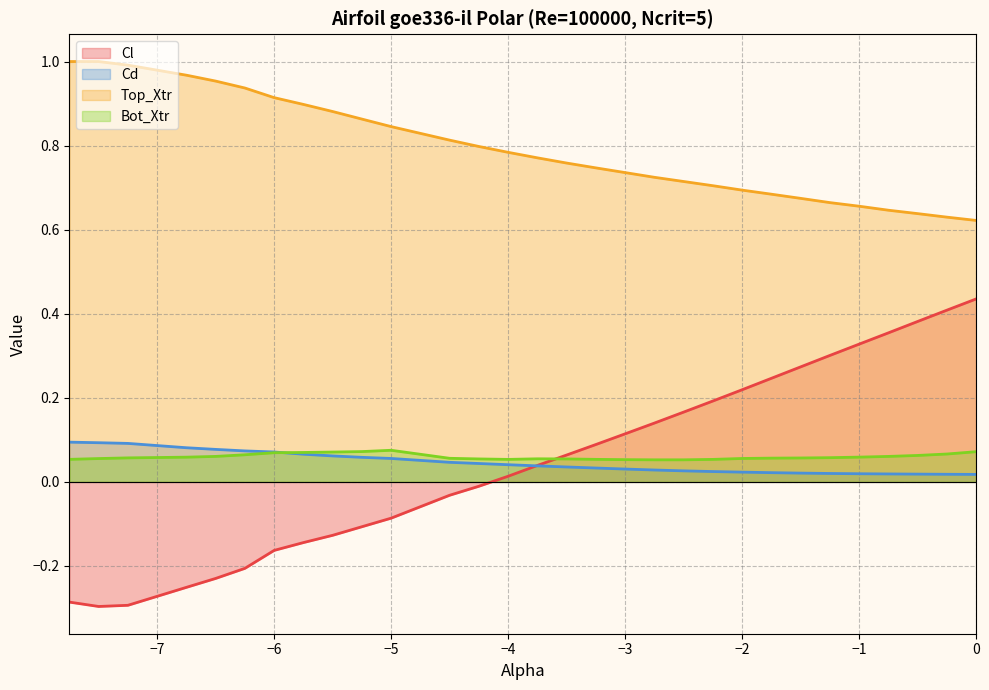

What is the sum of all Cl values?

1.5